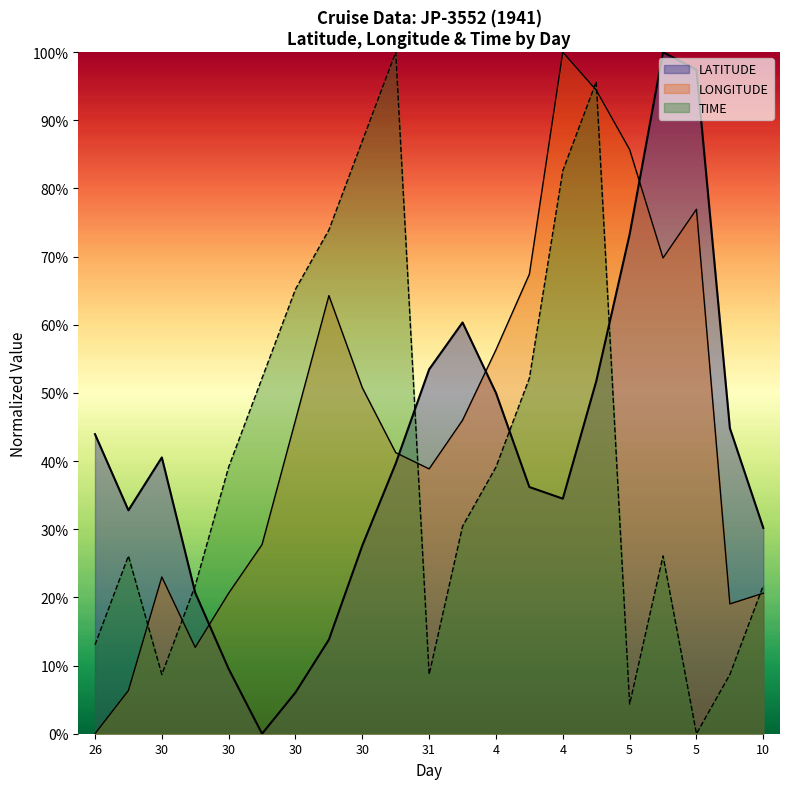

What is the label of the 4th point from the right?

5